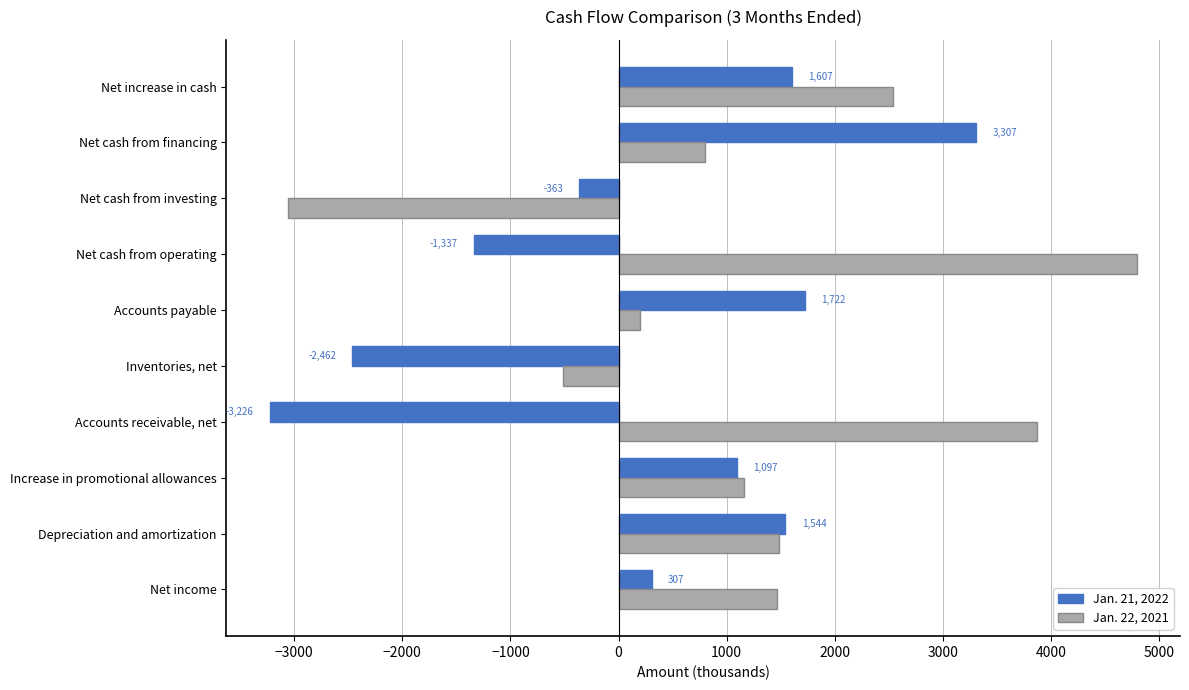

Which series has the largest range (max minus min)?

Jan. 22, 2021